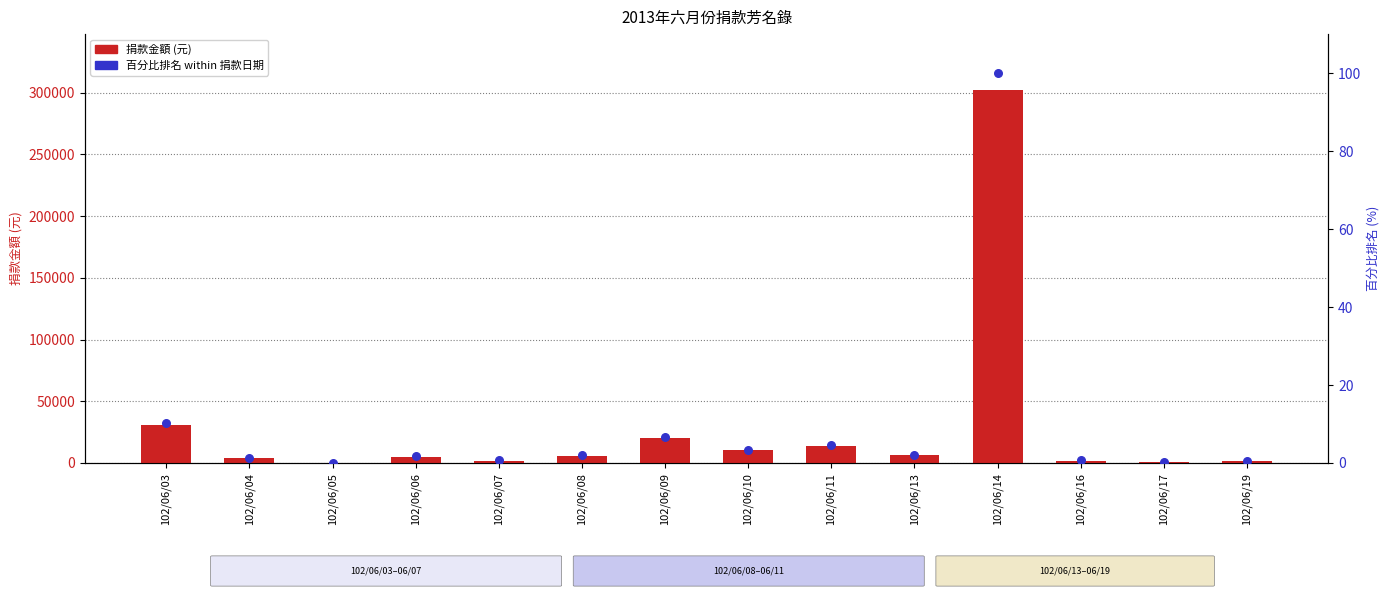

Which series has the largest total across all categories?

捐款金額